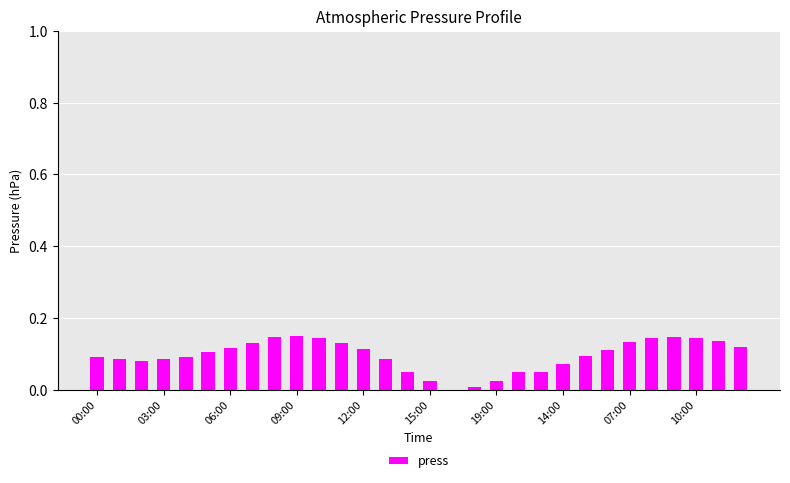

What is the sum of all values?

2.8